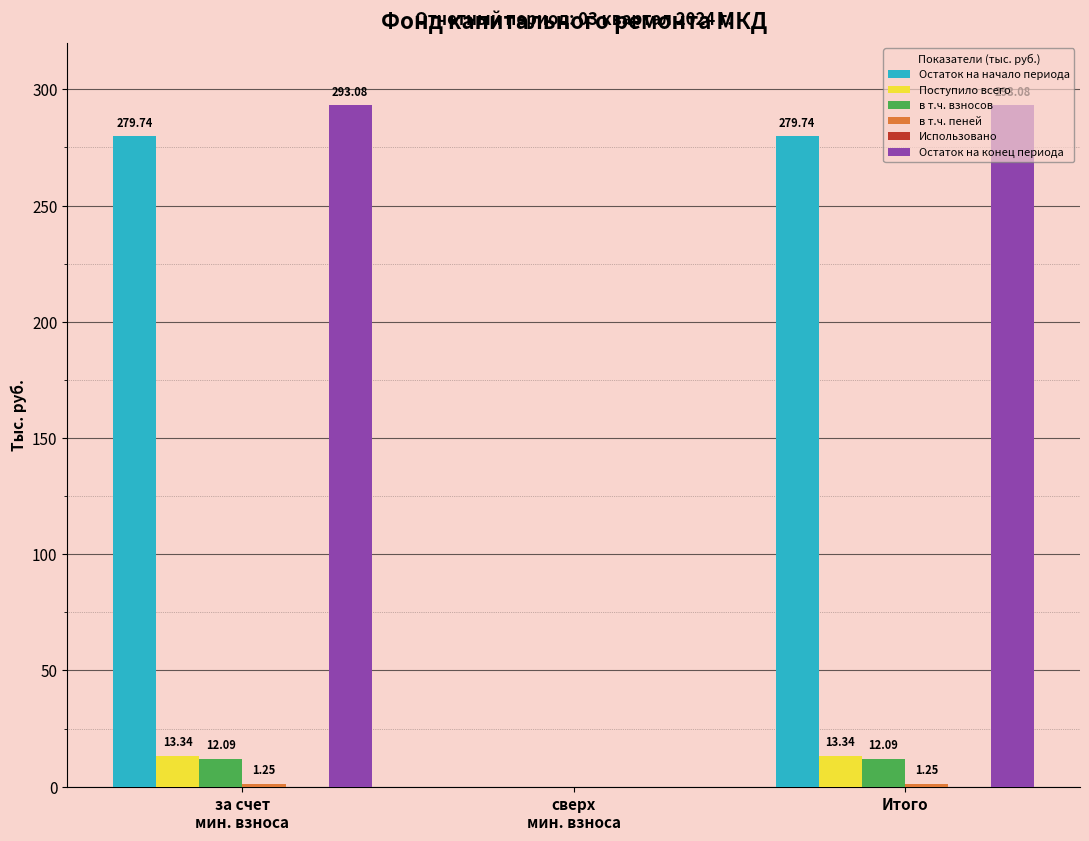

How many categories are shown in the chart?

3